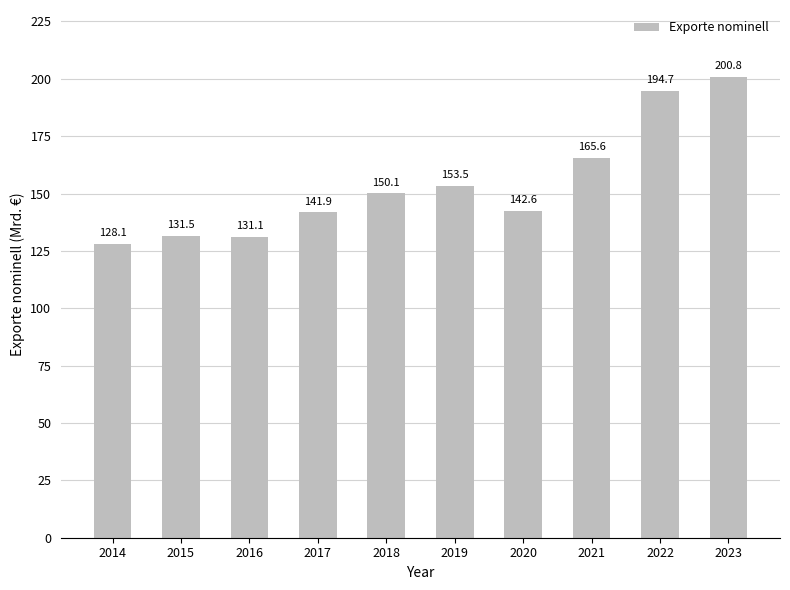

What is the difference between the second highest and second lowest values?

63.6